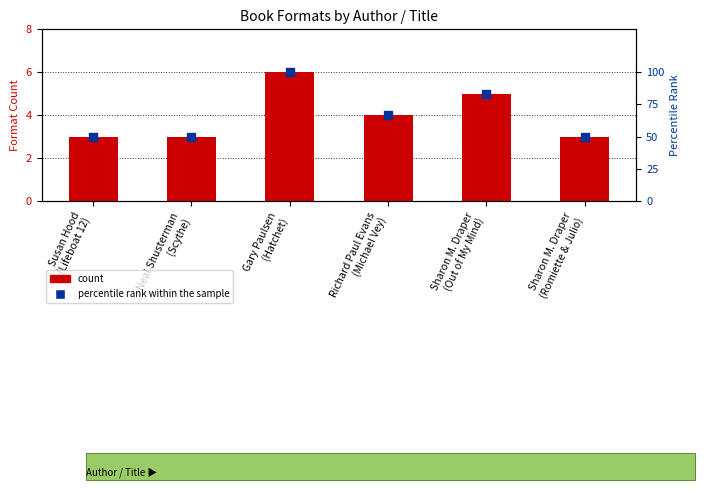

Is the value of Number of Formats at Richard Paul Evans
(Michael Vey) greater than the value of percentile rank within the sample at Susan Hood
(Lifeboat 12)?

No